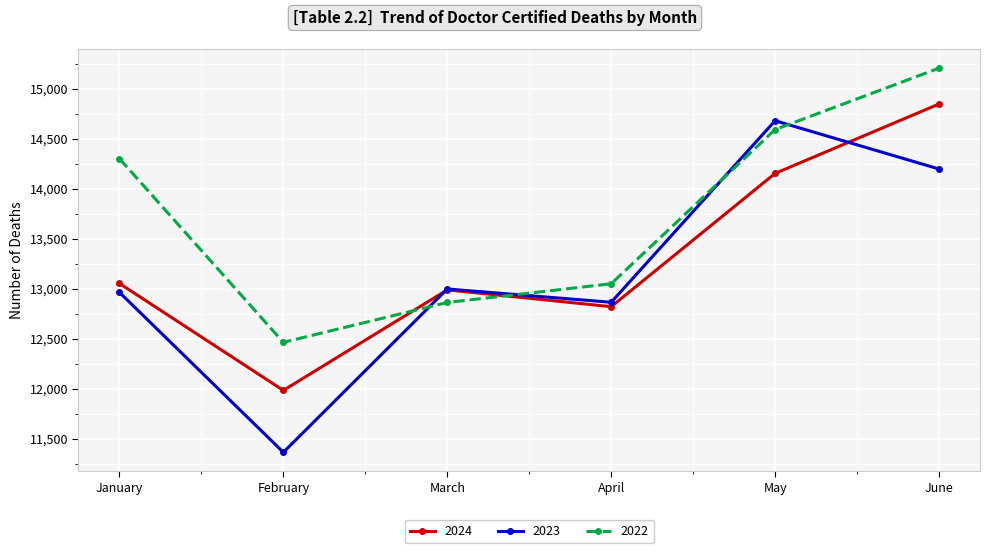

How many series are shown in this chart?

3